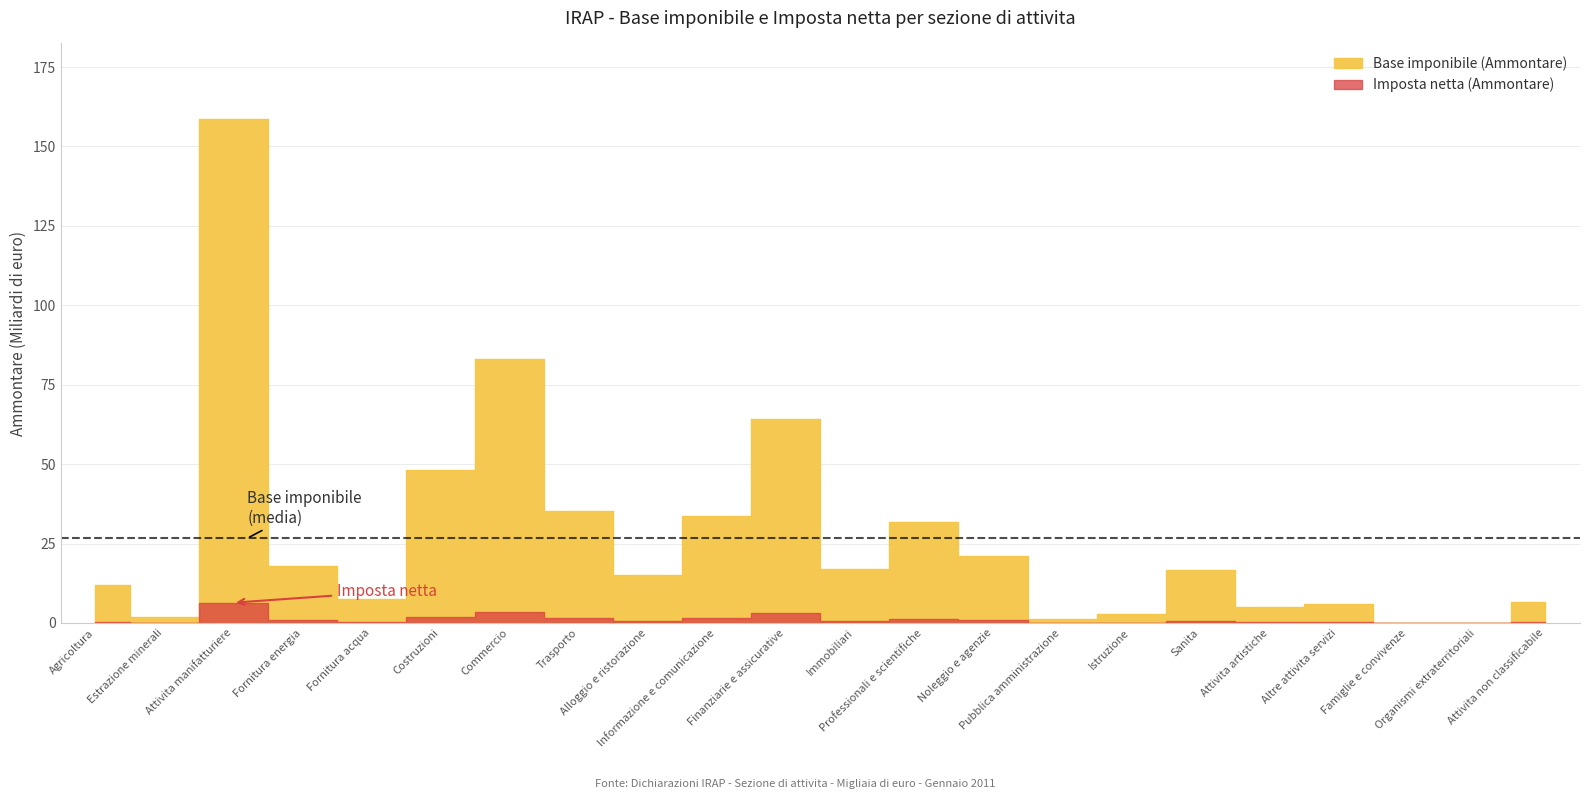

Reading right to left, list all the values displayed in this chart.

Base imponibile (Ammontare): 6553046	22632	4979	5973444	4953314	16792773	2688164	1324606	21179419	31781740	16857190	64295432	33694719	15239399	35142631	83028928	48266401	7593217	17954308	158636422	2009667	11908716
Imposta netta (Ammontare): 252185	870	134	233228	204251	618026	106330	55615	868976	1306063	693050	3021051	1431613	619169	1464141	3384112	1972826	315190	766531	6372736	88009	267930